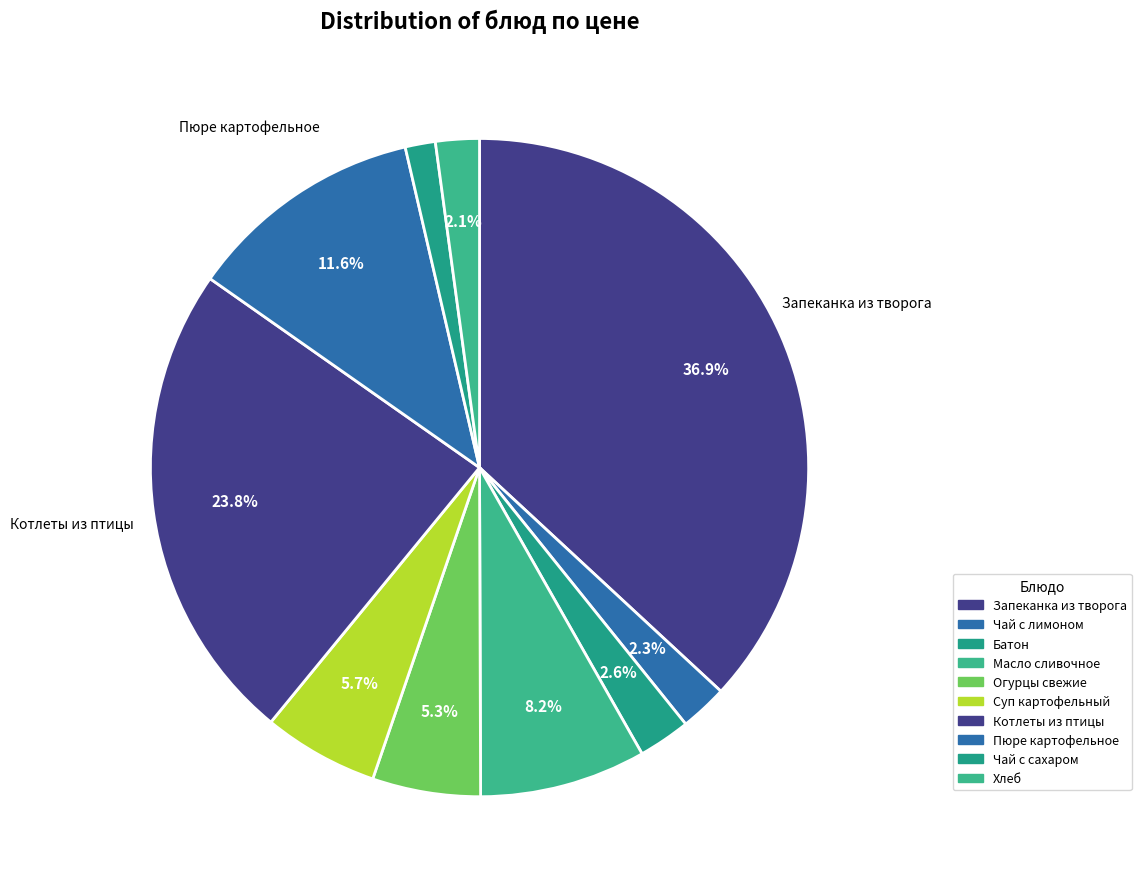

To the nearest percent, what is the average slice percentage?

10%